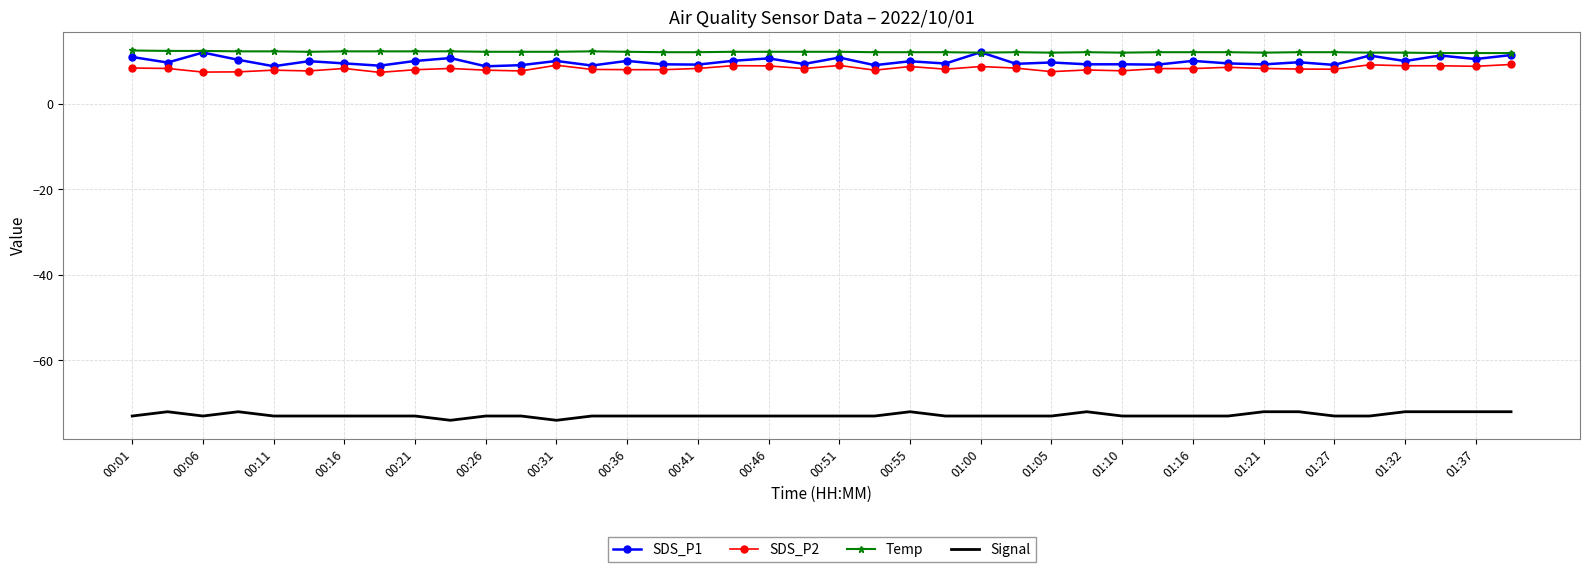

What is the difference between the second highest and second lowest values in the Temp series?

0.5